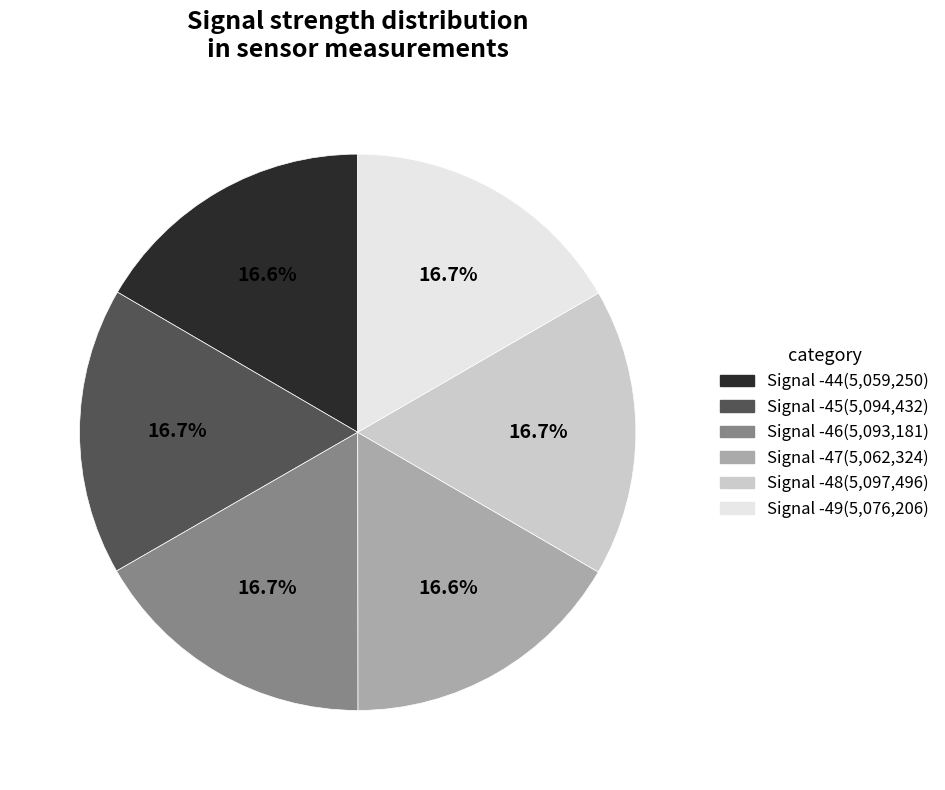

Combined, what portion of the pie is Signal -48 and Signal -49?

33.4%